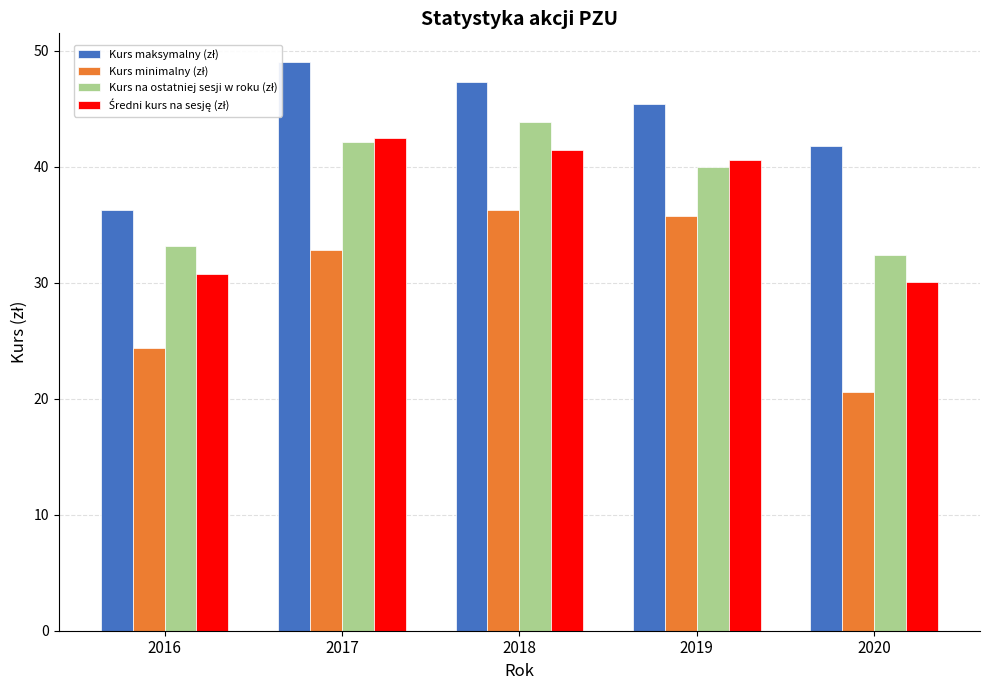

What is the maximum value shown in the chart?

49.1